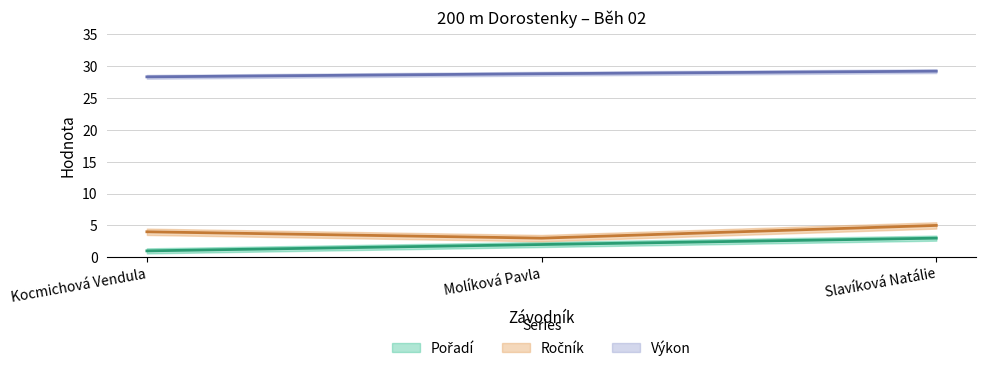

Reading left to right, list all the values displayed in this chart.

Pořadí: Kocmichová Vendula=1.0	Molíková Pavla=2.0	Slavíková Natálie=3.0
Ročník: Kocmichová Vendula=4.0	Molíková Pavla=3.0	Slavíková Natálie=5.0
Výkon: Kocmichová Vendula=28.3	Molíková Pavla=28.8	Slavíková Natálie=29.2